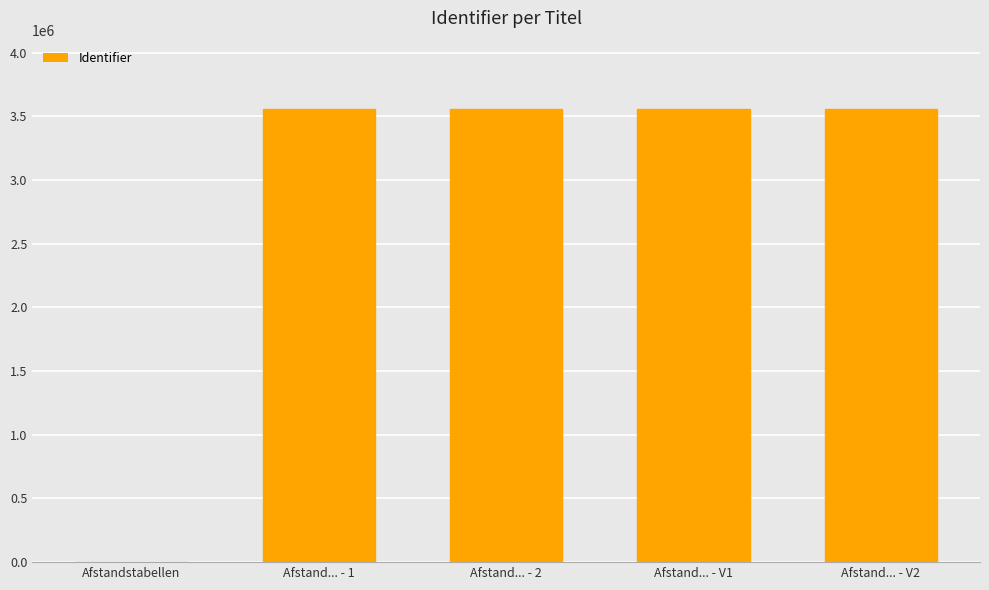

What is the sum of all values?

14237712